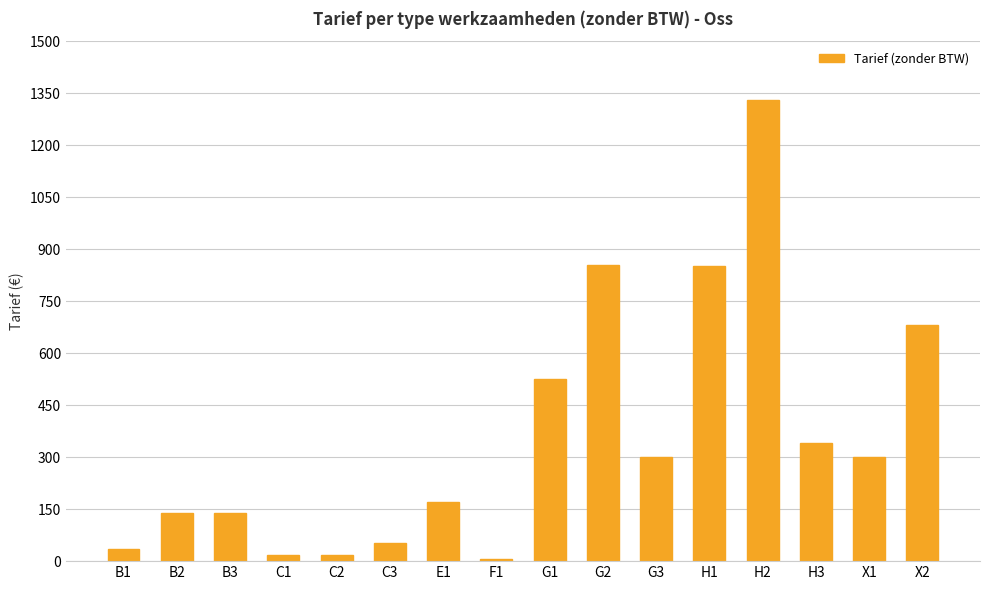

True or false: the data shows 170.0 at E1.

True